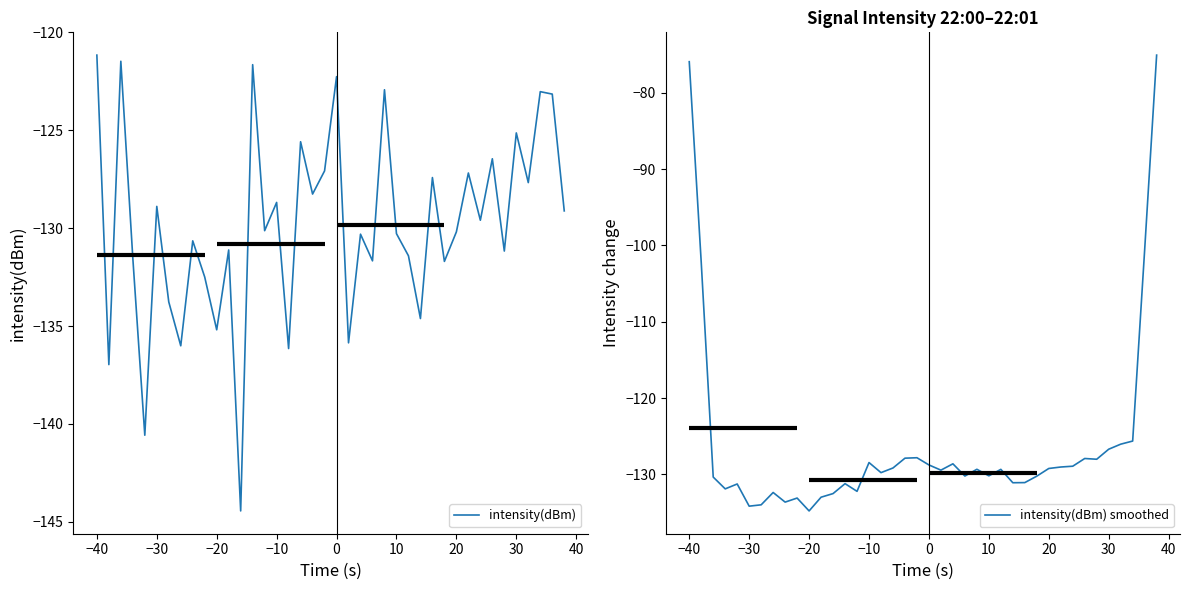

In intensity(dBm) smoothed, how many points are higher than both neighbors (excluding endpoints)?

10